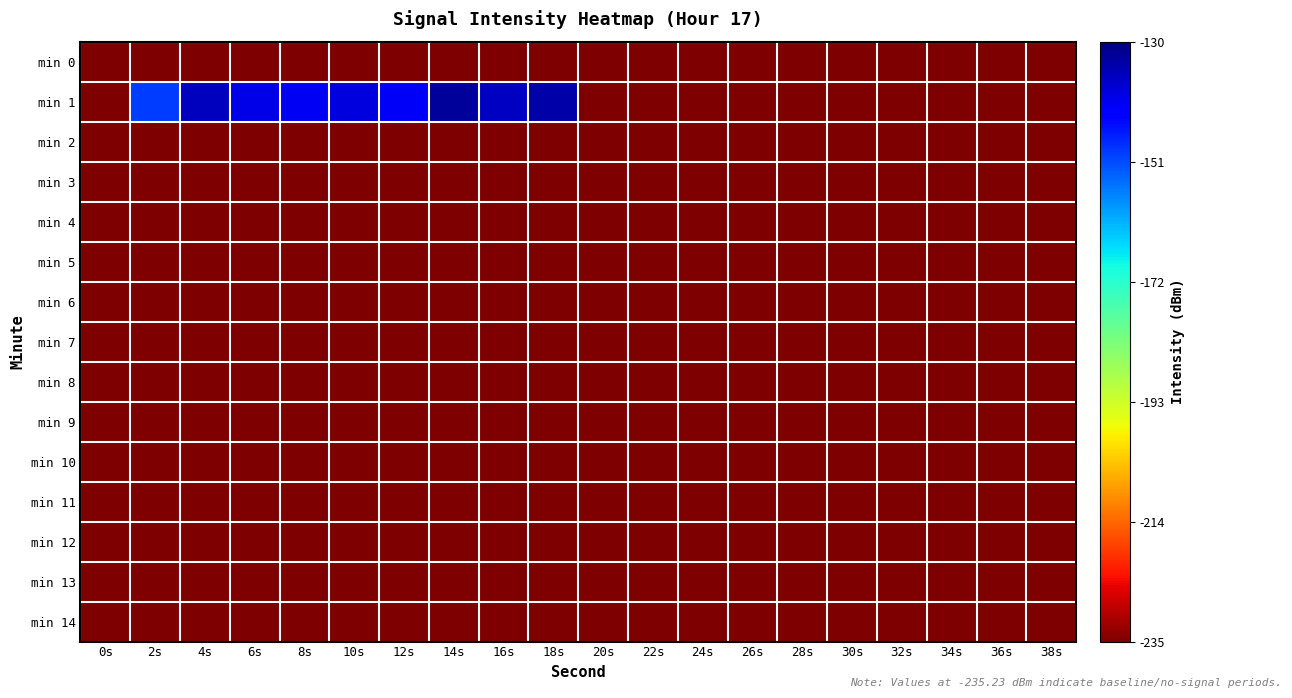

At which category is the sum across all series the highest?

14s